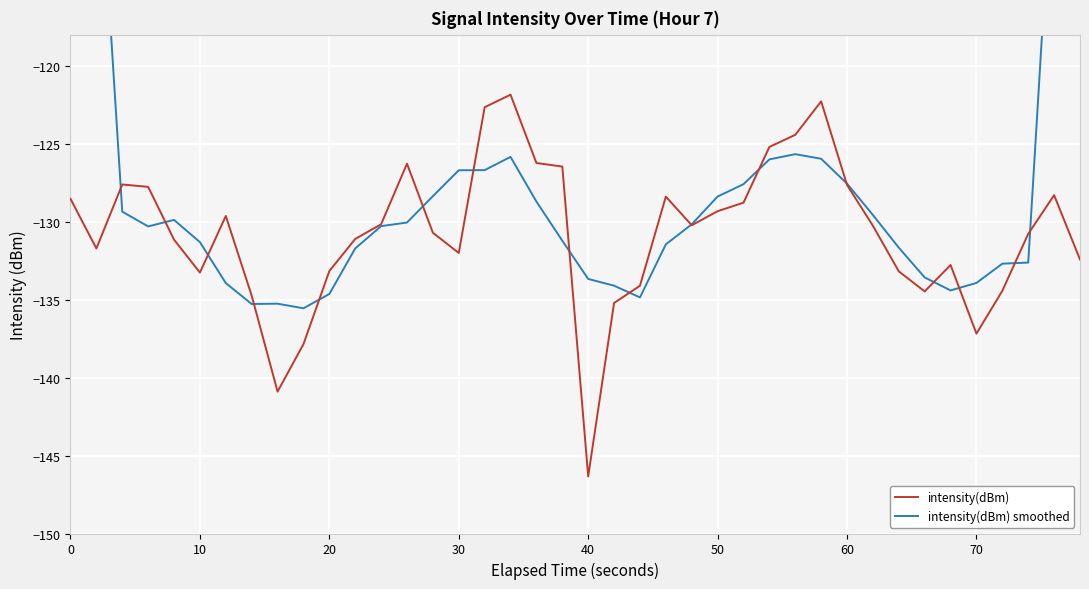

Rank the series by their average value, from lowest to highest.

intensity(dBm), intensity(dBm) smoothed